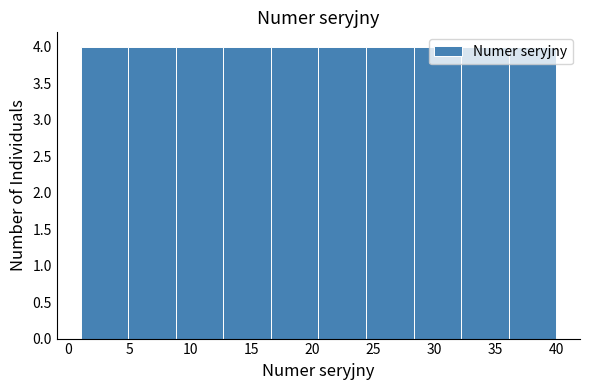

Reading left to right, transcribe this chart: for each bar, give the range it covers on the x-axis and its height. Neither the bar edges nor the heights are printed on the chart, so give them approximately, as read against the axes.

1.0 to 4.9: 4
4.9 to 8.8: 4
8.8 to 12.7: 4
12.7 to 16.6: 4
16.6 to 20.5: 4
20.5 to 24.4: 4
24.4 to 28.3: 4
28.3 to 32.2: 4
32.2 to 36.1: 4
36.1 to 40.0: 4